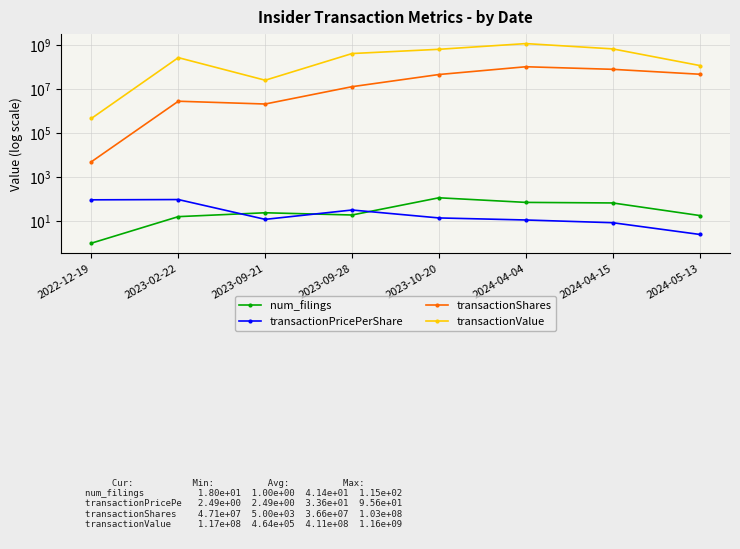

Is this an area chart (filled region under the line)?

No